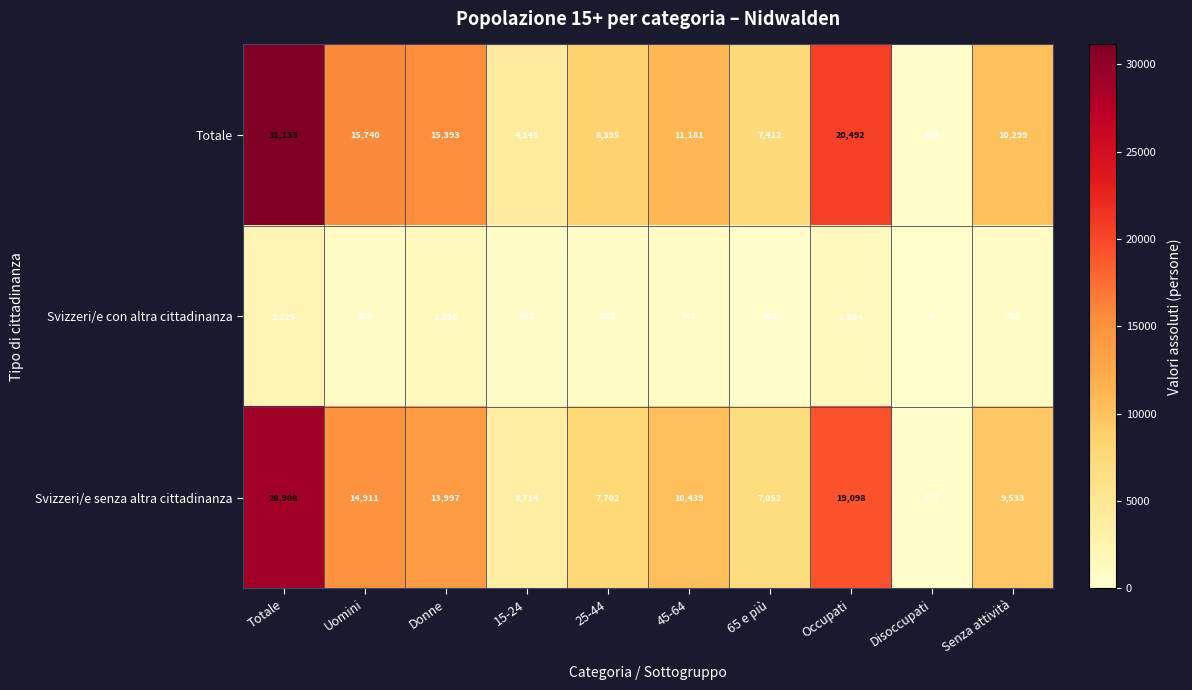

At which label does Totale first exceed 11180?

Totale